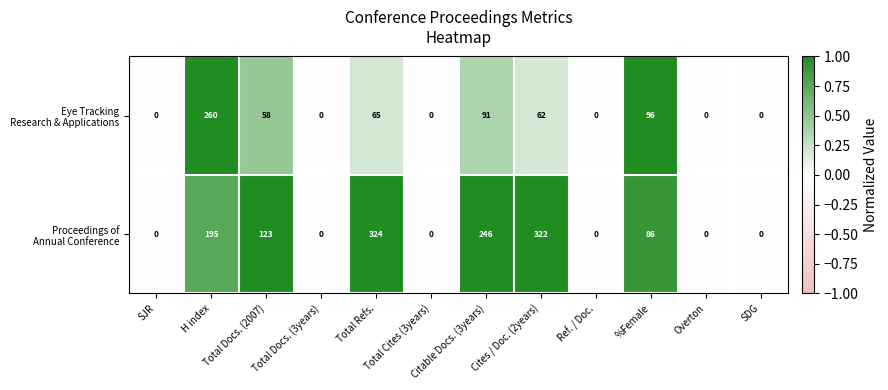

Count the number of data series in this chart.

2